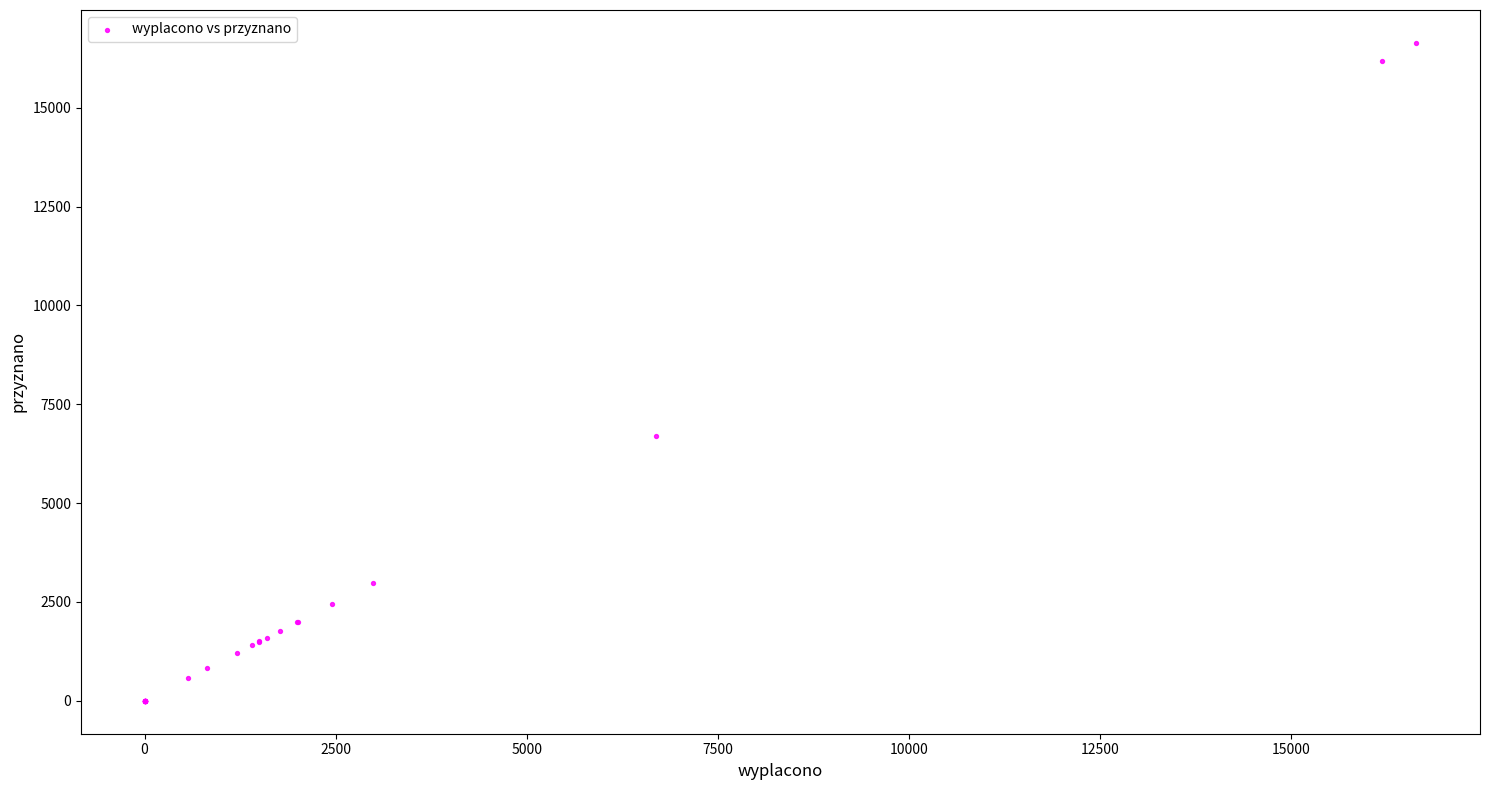

What Y value in the scatter plot is closest to 8319?

6693.0